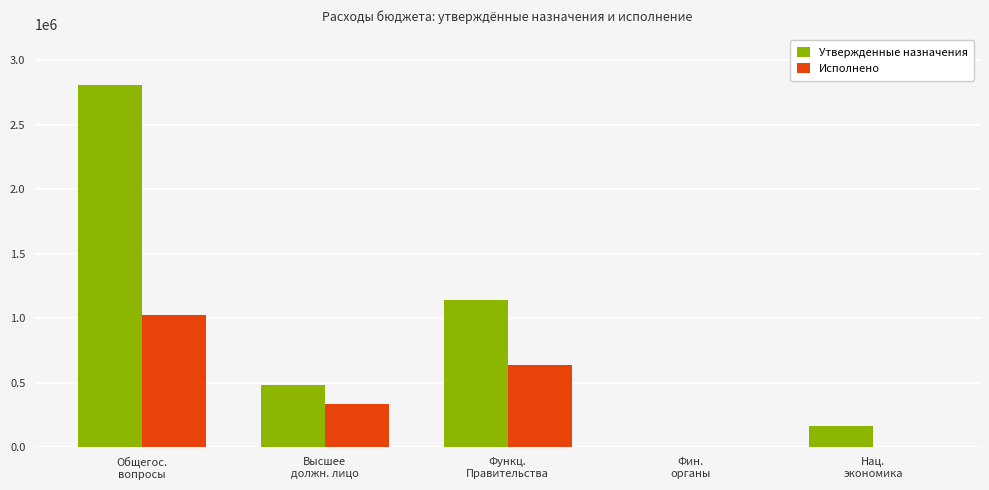

Which series has the largest total across all categories?

Утвержденные назначения